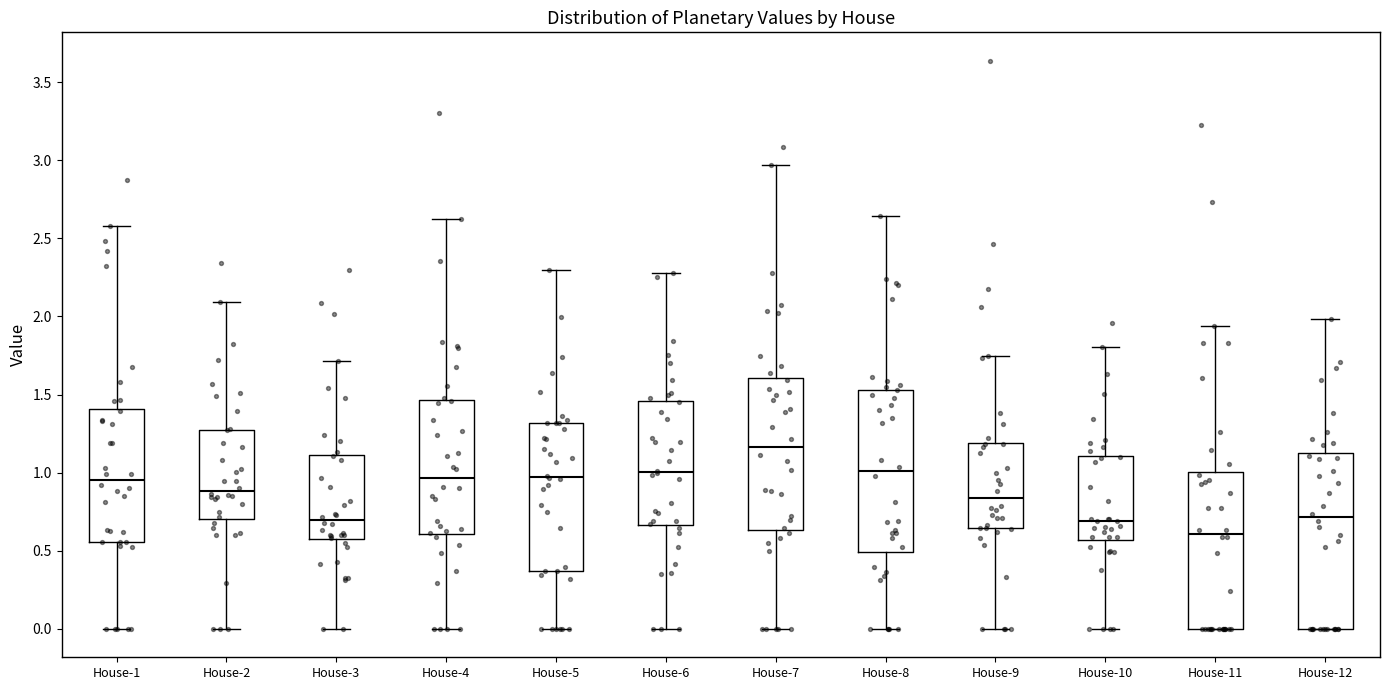

Comparing the boxes themselves (not the whiskers), which one is the tallest?

House-12